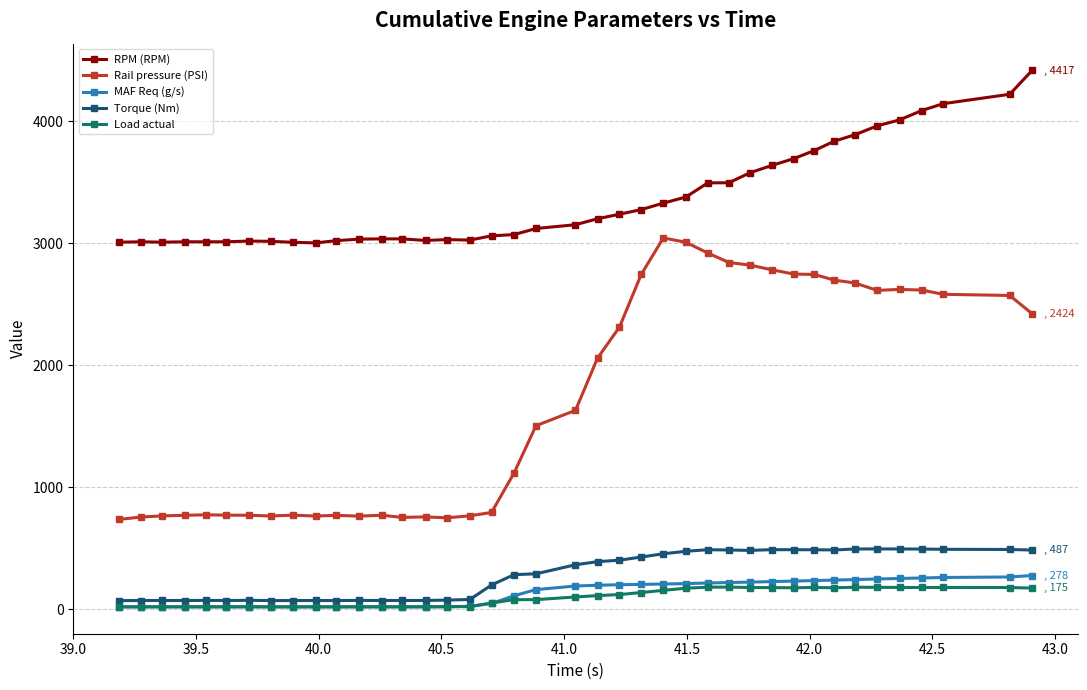

True or false: Torque (Nm) and MAF Req (g/s) cross at least once.

False